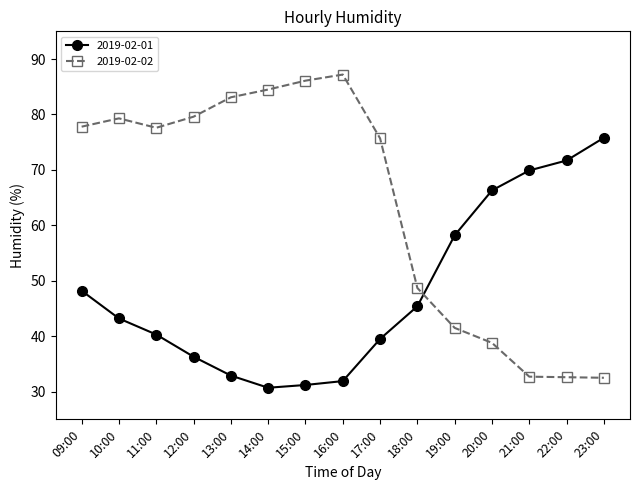

List the series in order of their overall mean, lowest first.

2019-02-01, 2019-02-02